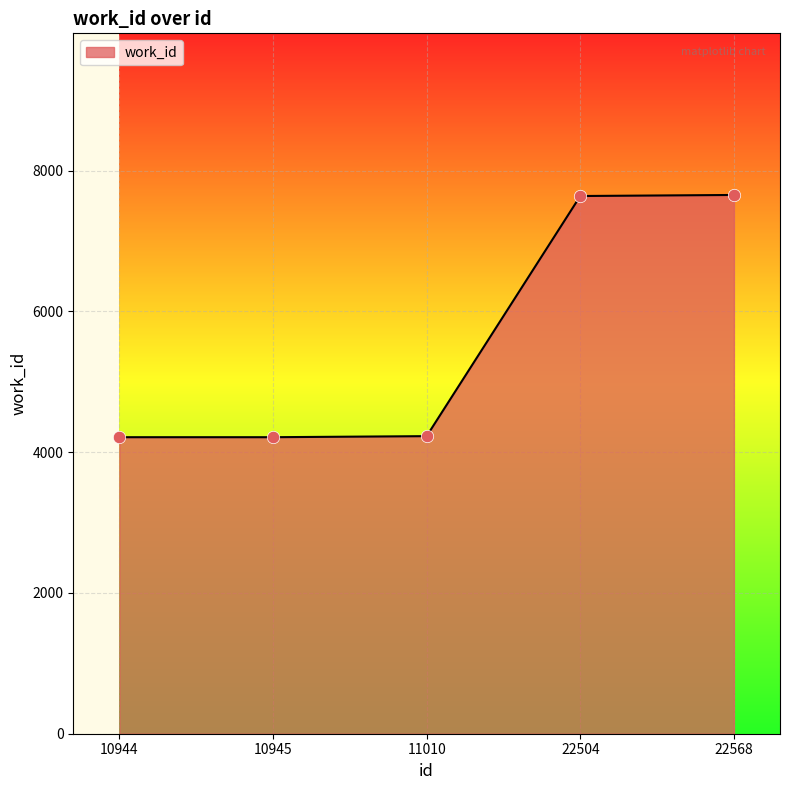

What is the ratio of the value at 22504 to the value at 11010?

1.8